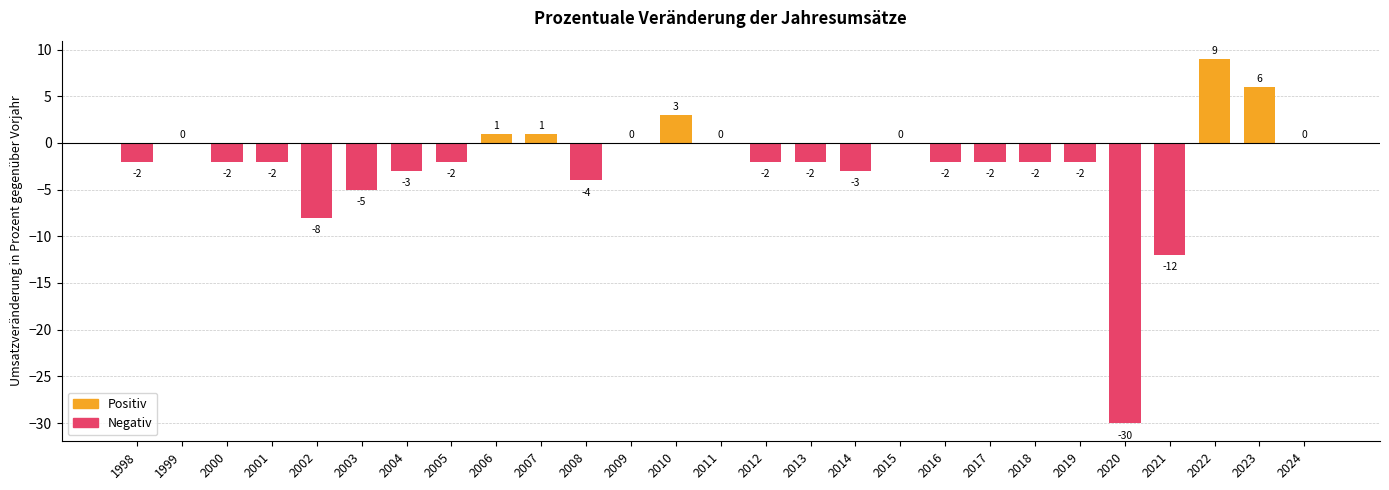

What is the maximum value shown in the chart?

9